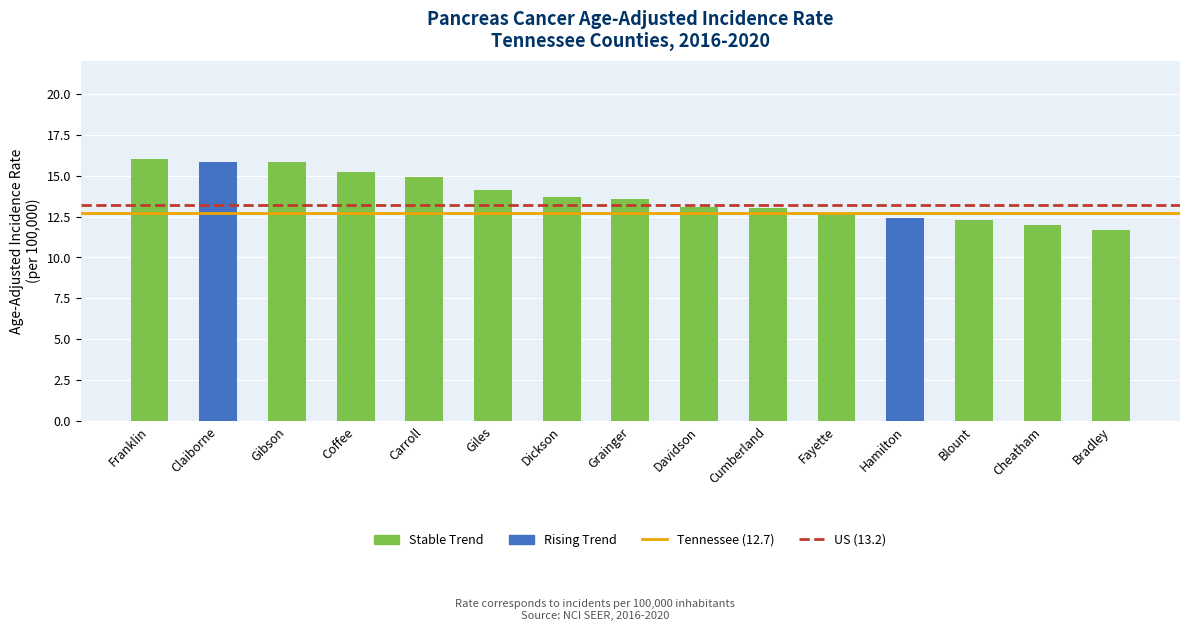

Which label corresponds to the largest value in the chart?

Franklin